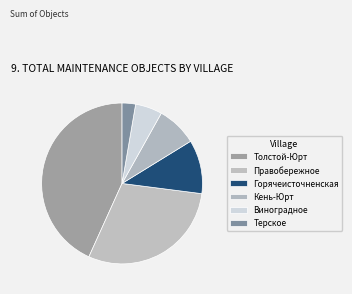

How many segments does this pie chart have?

6